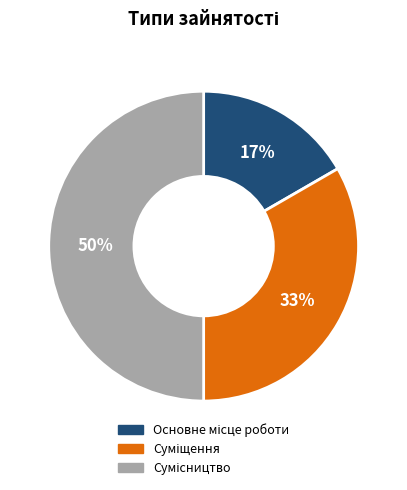

To the nearest percent, what is the average slice percentage?

33%